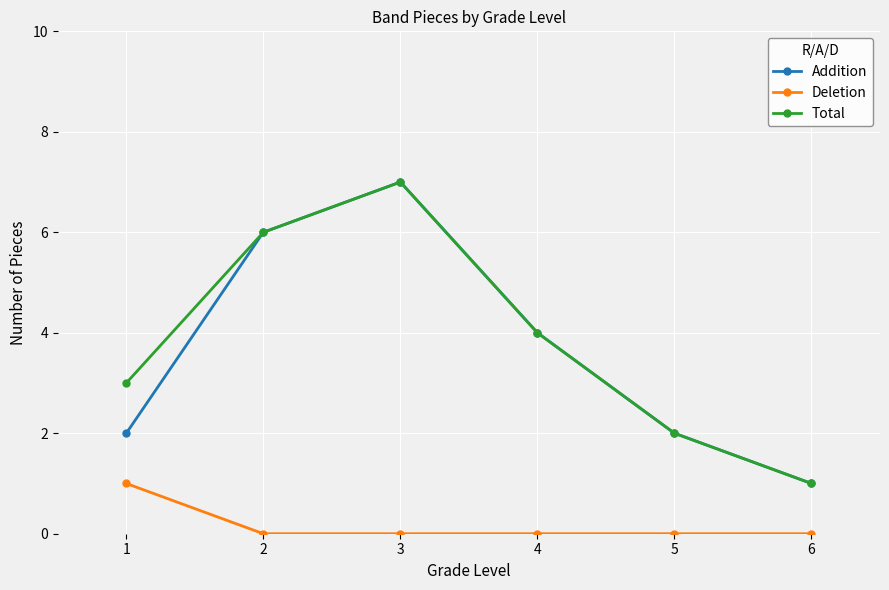

How many Addition values are between 2 and 6?

4